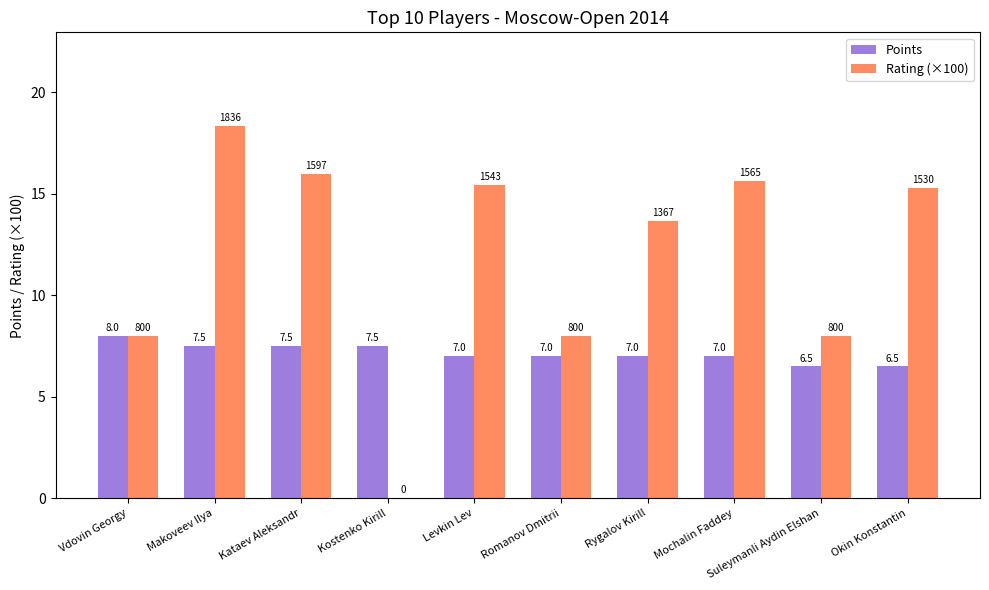

At which label does Points reach its peak?

Vdovin Georgy